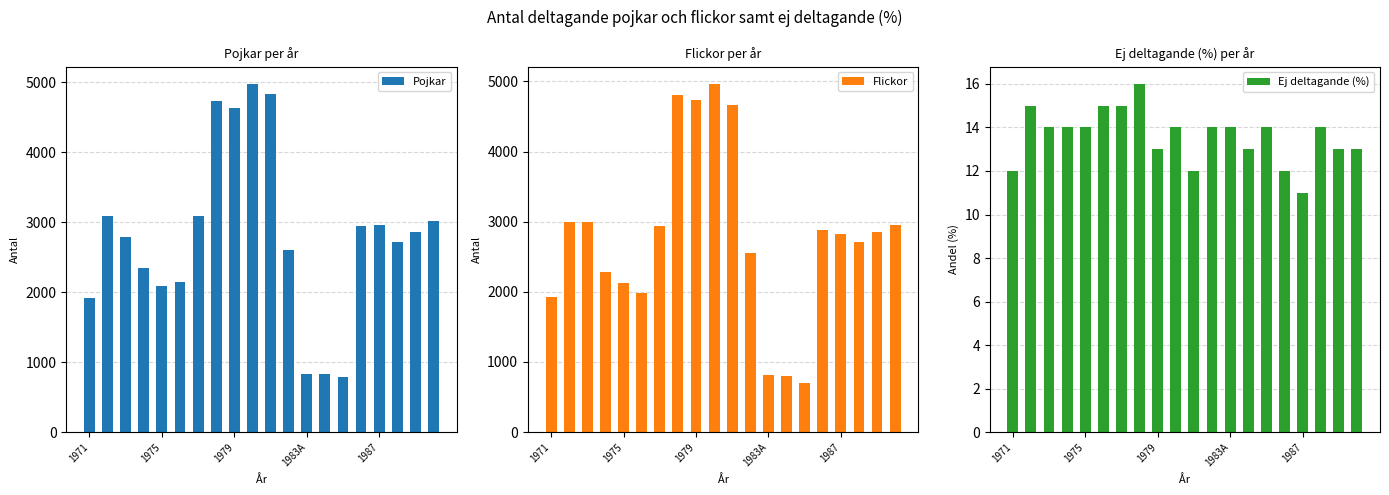

How many data points in Pojkar are less than 2863?

10